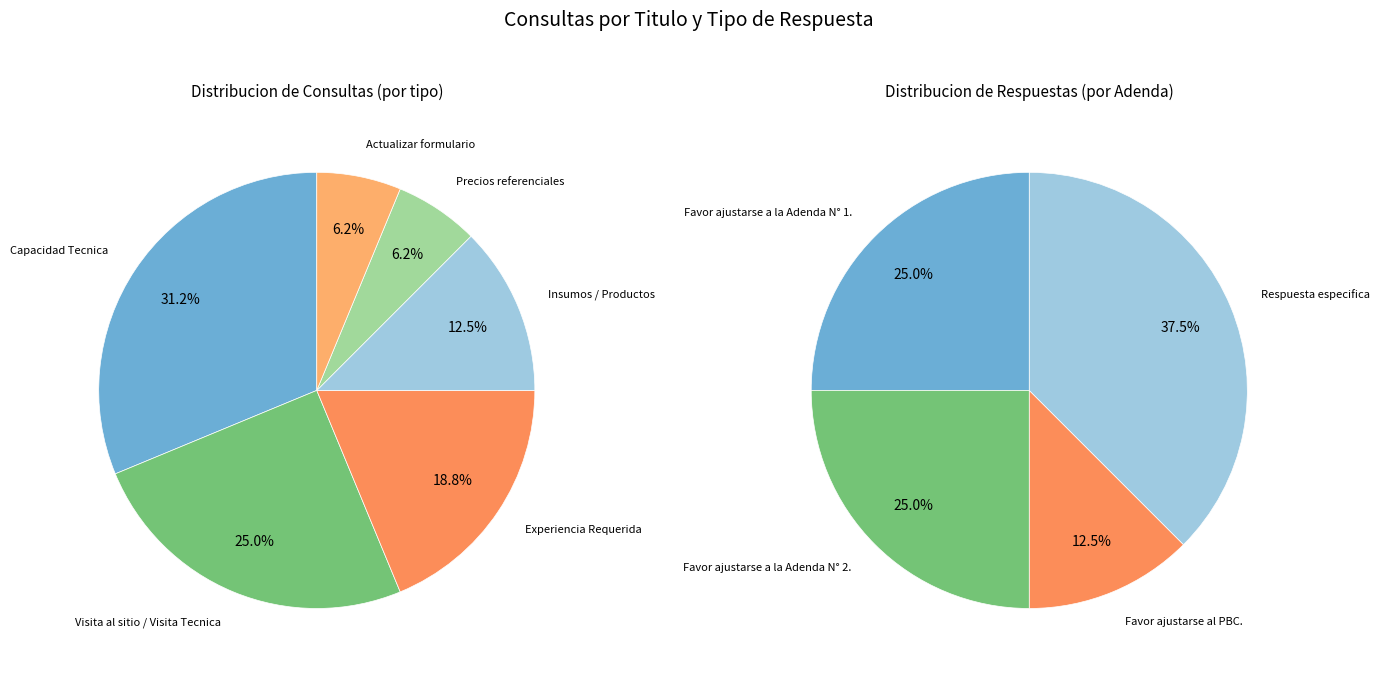

Rank the categories by value from highest to lowest.

Capacidad Tecnica, Visita al sitio / Visita Tecnica, Experiencia Requerida, Insumos / Productos, Precios referenciales, Actualizar formulario